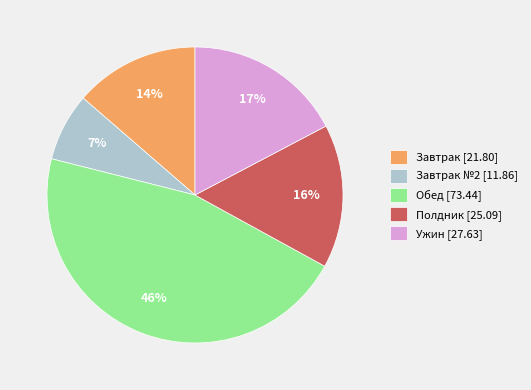

How many slices are in this pie chart?

5